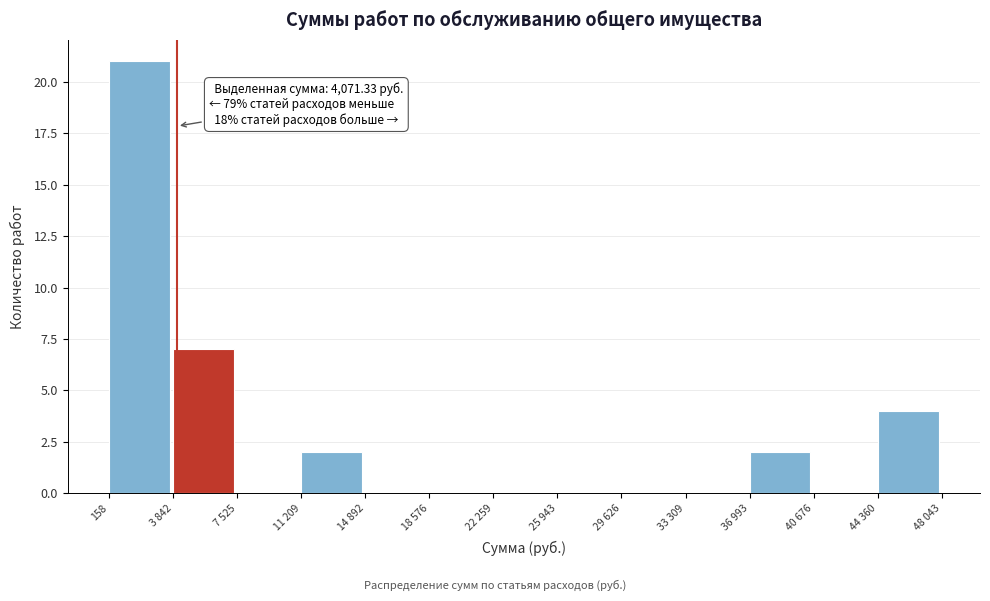

Reading left to right, what are all the values shown in this chart?

158=21	3 842=7	7 525=0	11 209=2	14 892=0	18 576=0	22 259=0	25 943=0	29 626=0	33 309=0	36 993=2	40 676=0	44 360=4